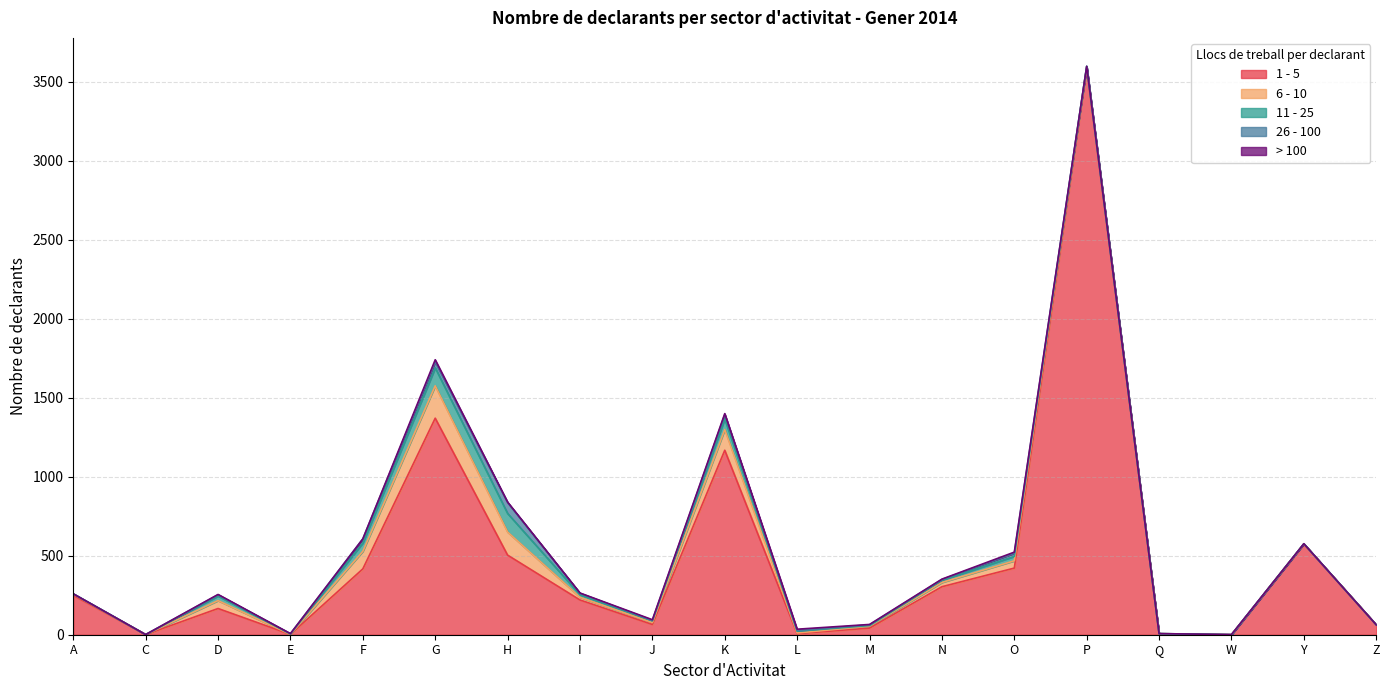

Reading left to right, extract all data points from this chart.

1 - 5: A=249	C=1	D=166	E=2	F=417	G=1371	H=504	I=220	J=65	K=1168	L=7	M=42	N=304	O=422	P=3586	Q=6	W=0	Y=574	Z=63
6 - 10: A=8	C=0	D=50	E=0	F=111	G=205	H=146	I=17	J=12	K=131	L=4	M=12	N=27	O=46	P=10	Q=1	W=0	Y=2	Z=0
11 - 25: A=2	C=0	D=29	E=3	F=53	G=114	H=118	I=16	J=11	K=67	L=11	M=4	N=14	O=28	P=3	Q=0	W=0	Y=0	Z=0
26 - 100: A=0	C=0	D=8	E=1	F=26	G=37	H=69	I=10	J=2	K=28	L=4	M=5	N=5	O=20	P=0	Q=0	W=1	Y=0	Z=0
> 100: A=0	C=0	D=2	E=1	F=0	G=14	H=3	I=1	J=5	K=6	L=9	M=2	N=2	O=7	P=0	Q=0	W=0	Y=0	Z=0